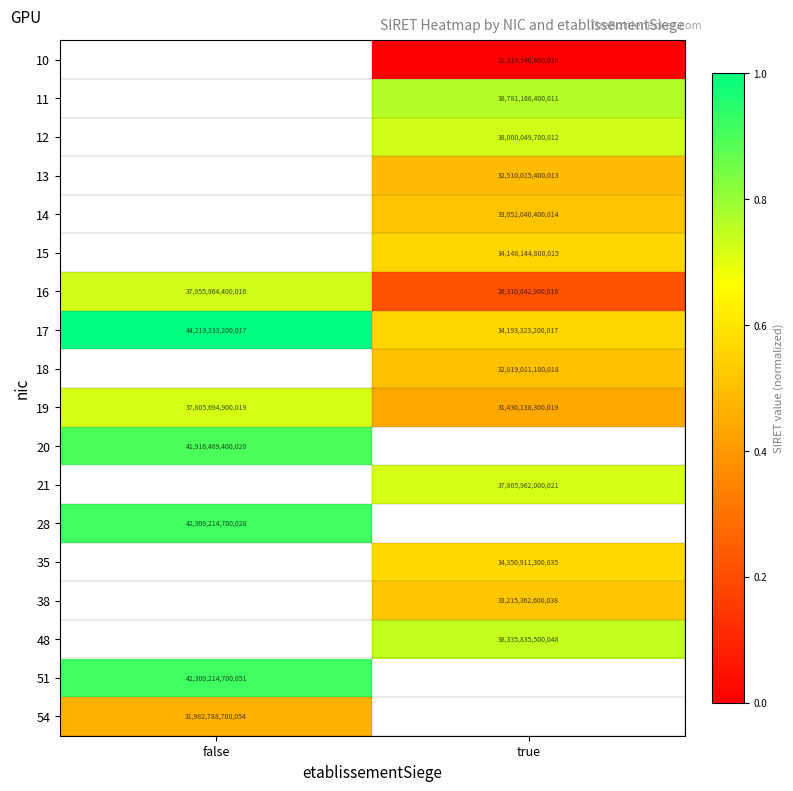

Is the value of 13 at true greater than the value of 15 at true?

No